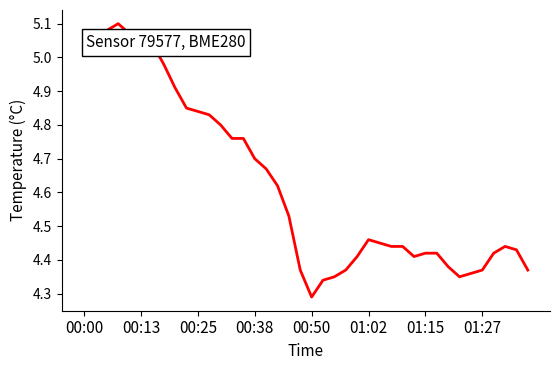

What is the difference between the maximum and minimum values?

0.8